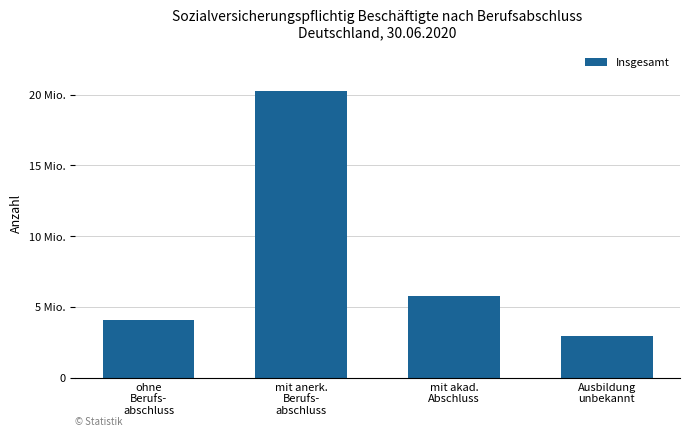

What is the sum of all values?

33089915